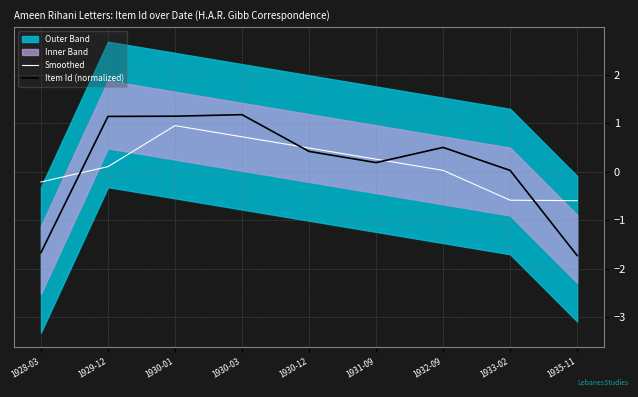

At which category is the sum across all series the highest?

1930-01